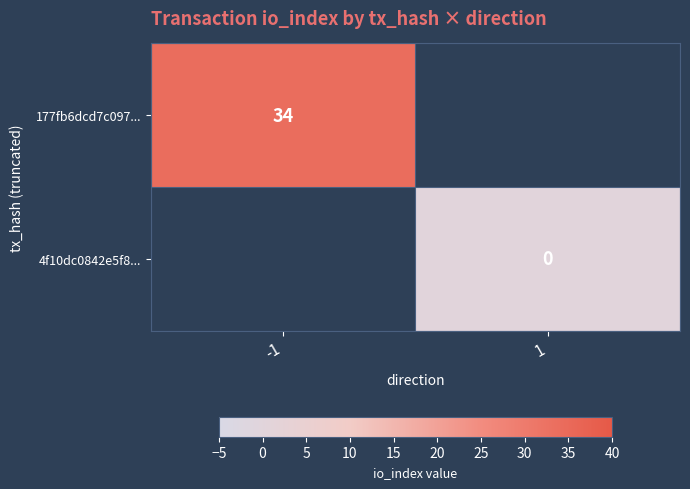

Is it true that 177fb6dcd7c097... equals 57.0 at -1?

False